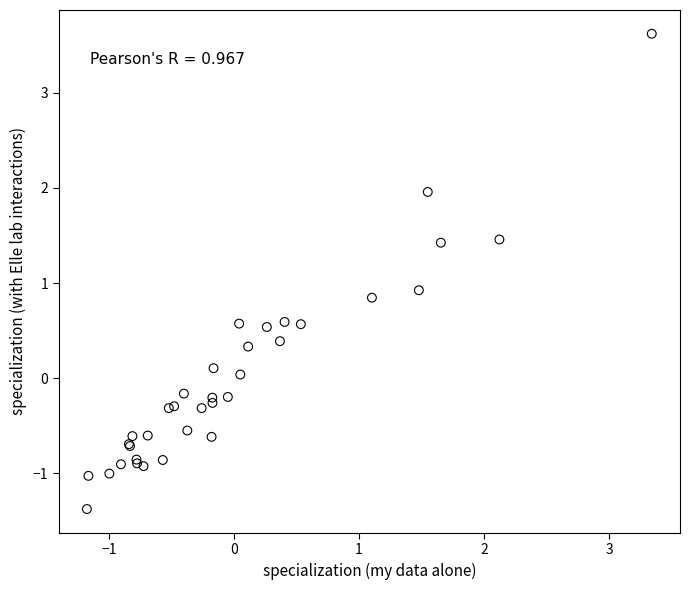

What Y value in the scatter plot is closest to 1?

0.9